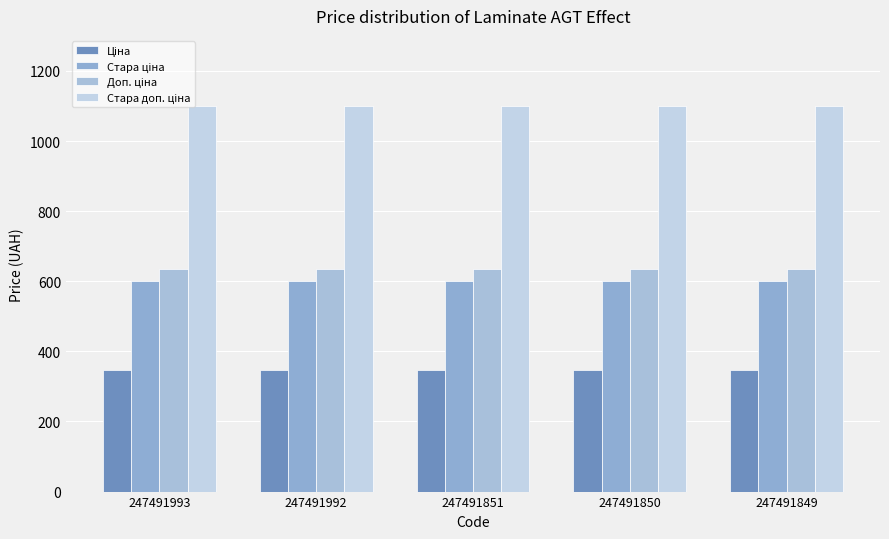

Is the value of Стара доп. ціна at 247491851 greater than the value of Стара ціна at 247491993?

Yes